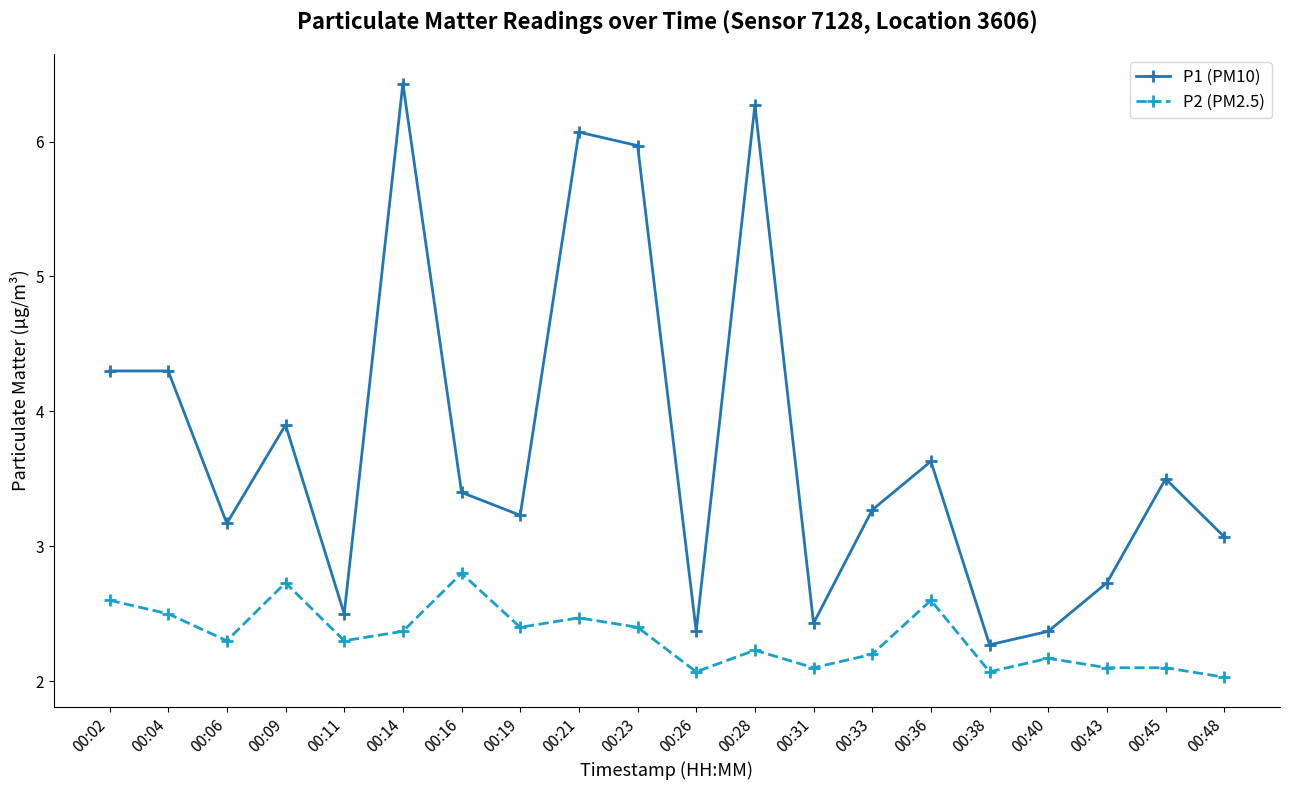

What is the difference between the highest and lowest values at 00:14?

4.1